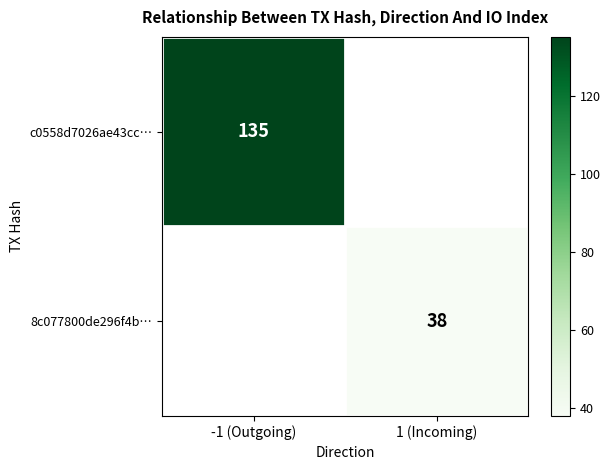

The 8c077800de296f4b… series shows 64 at 1 (Incoming). True or false?

False